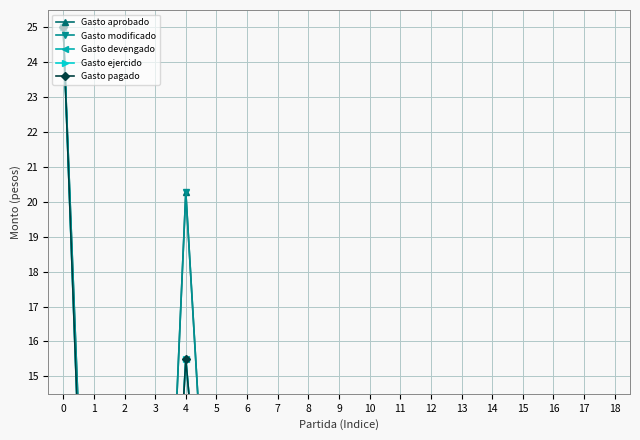

At how many categories does at least one series exceed 23?

1